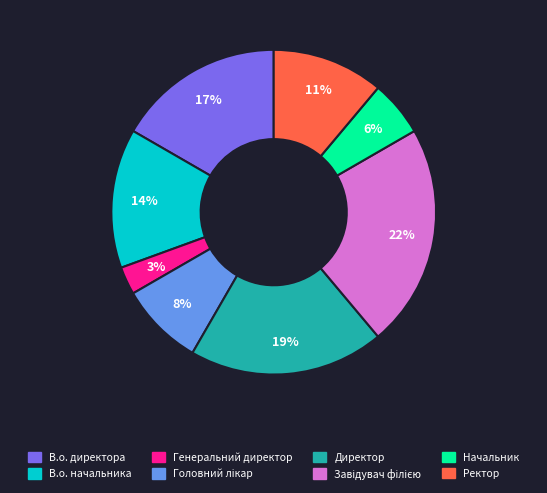

Which has a higher value, Генеральний директор or В.о. директора?

В.о. директора